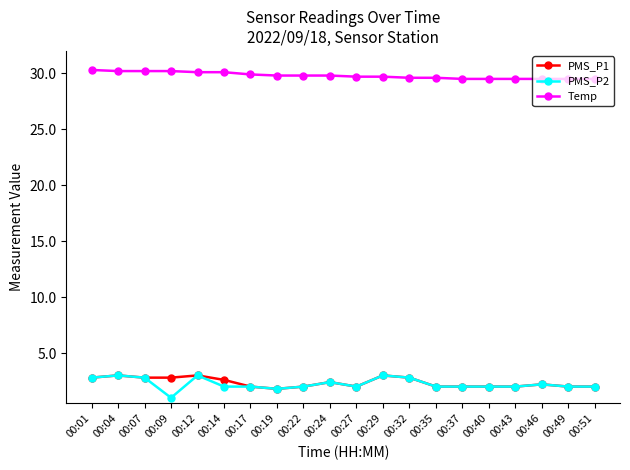

What is the value of the PMS_P2 point at the 15th from the left?

2.0